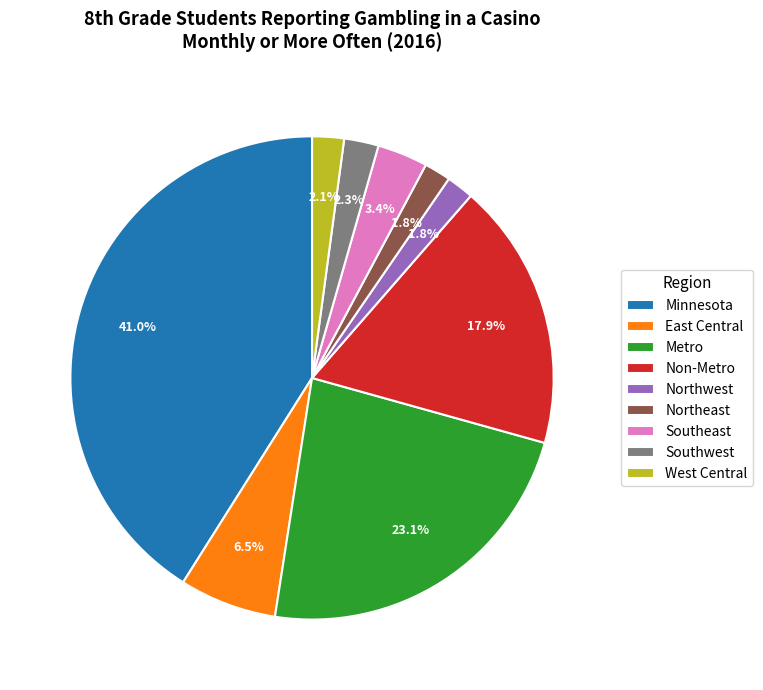

What portion of the pie excludes East Central?

93.5%